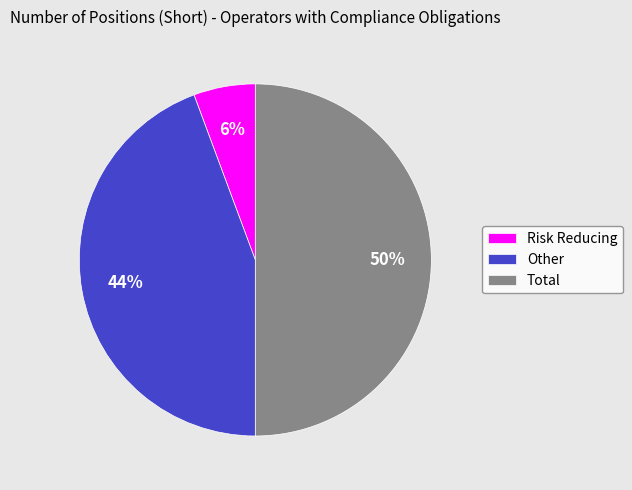

To the nearest percent, what is the average slice percentage?

33%